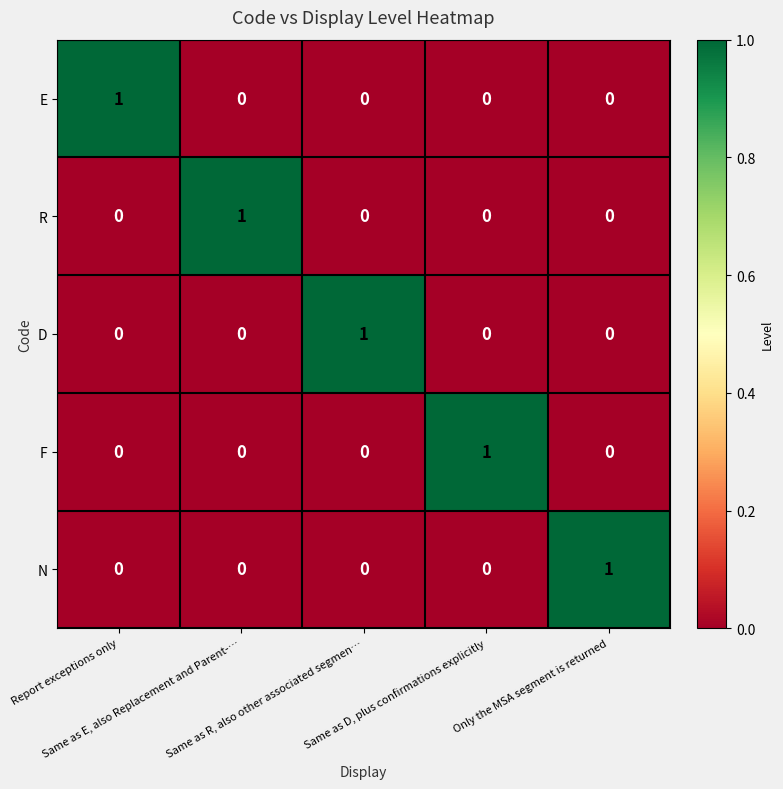

Count the F values in the range 0 to 1.

5